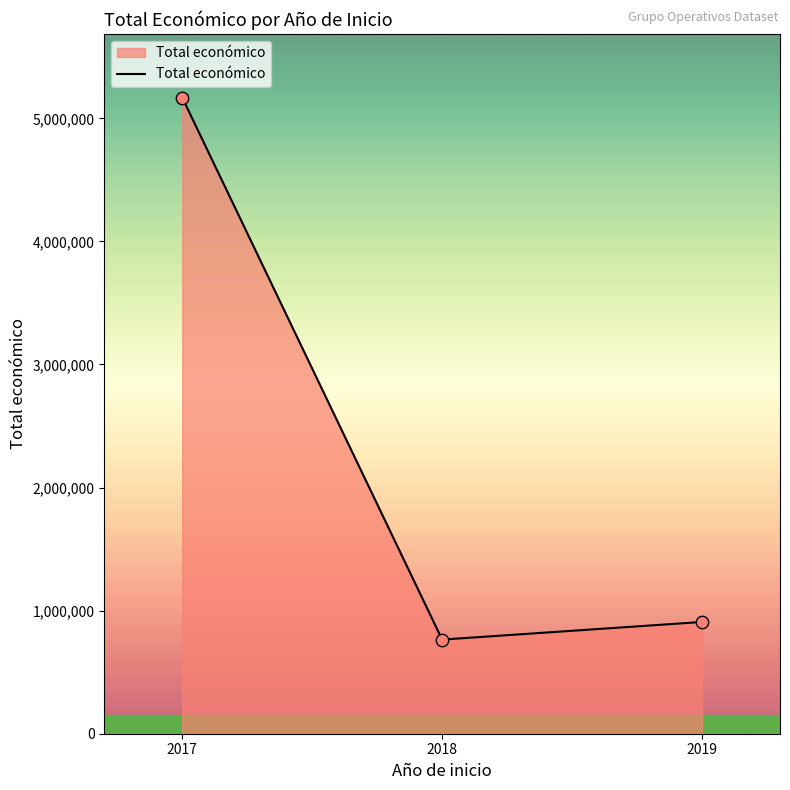

Between 2019 and 2018, which is larger?

2019